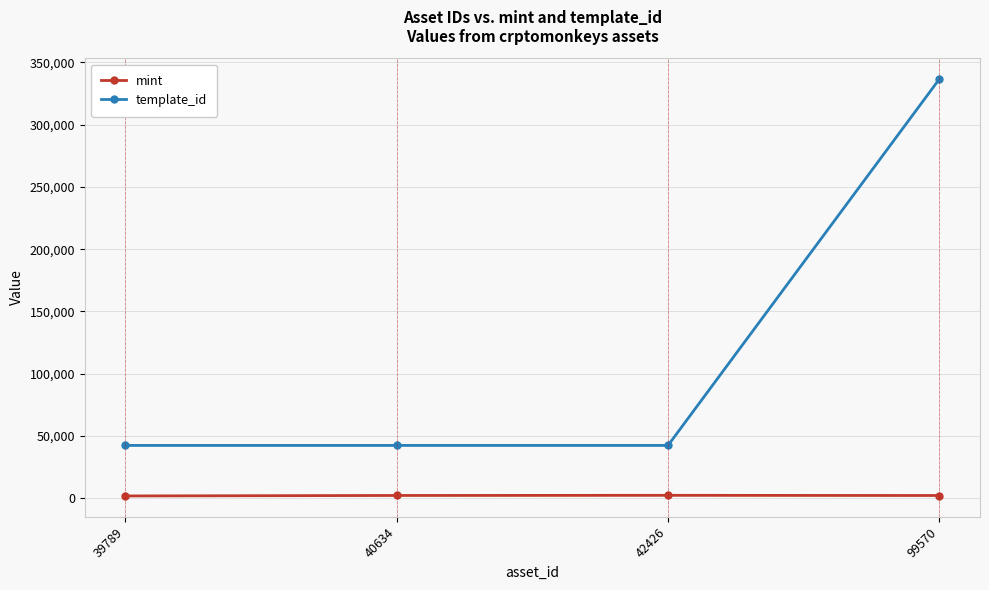

Which series has the largest range (max minus min)?

template_id